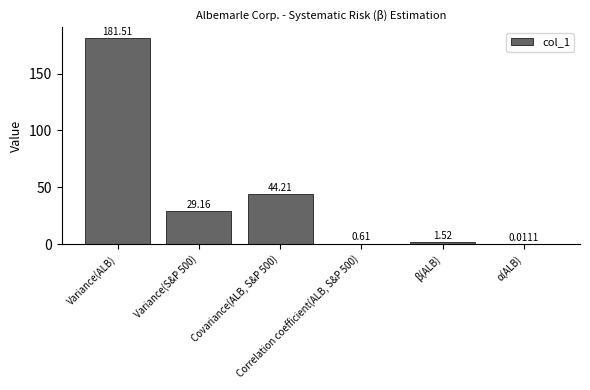

Count the number of categories in the chart.

6